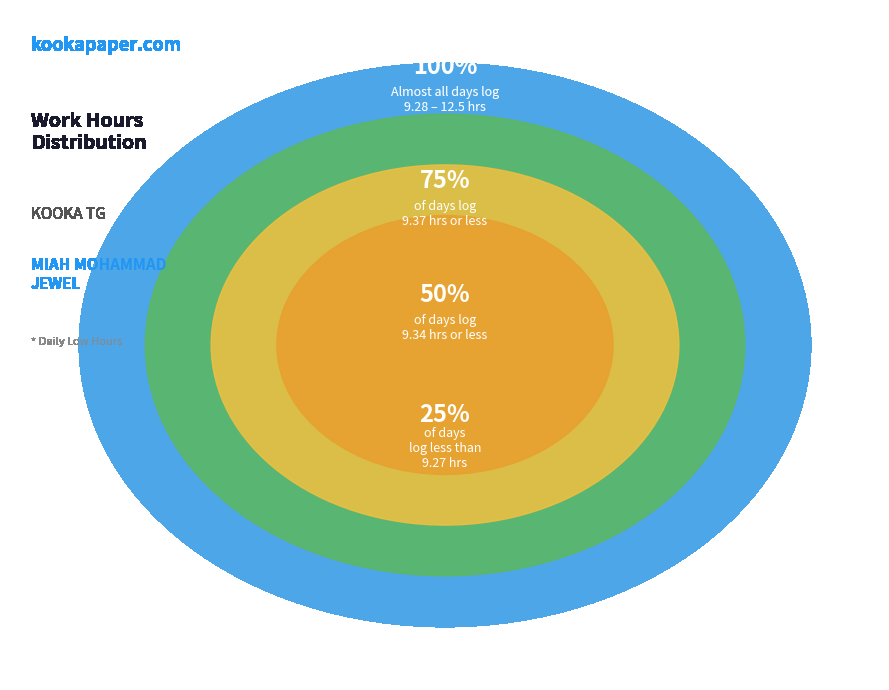

Do 28 and 13 together represent more than half of the pie?

No